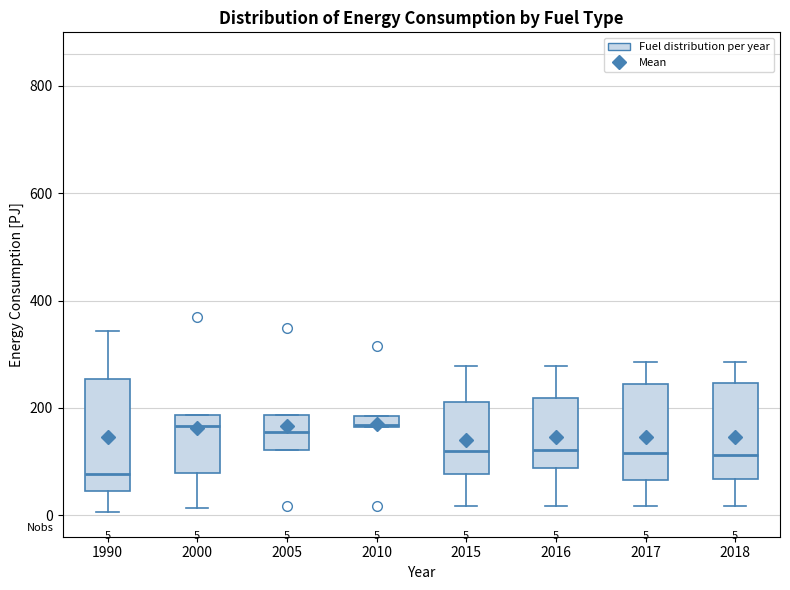

Which box's median line is the lowest?

1990